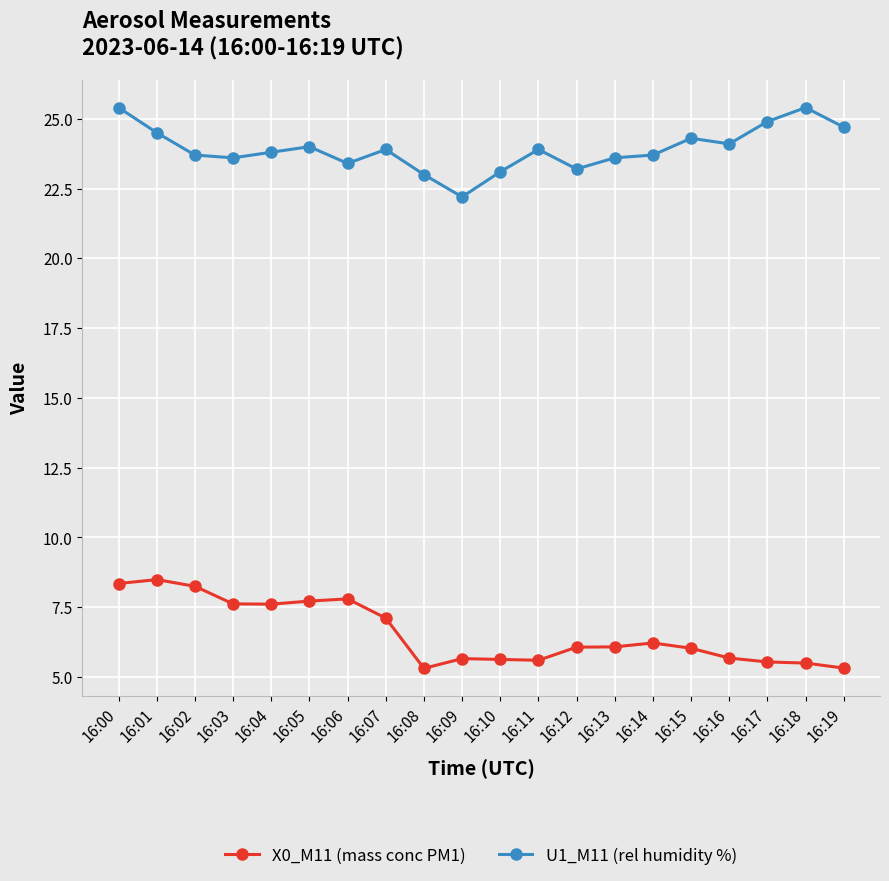

What is the maximum value shown in the chart?

25.4